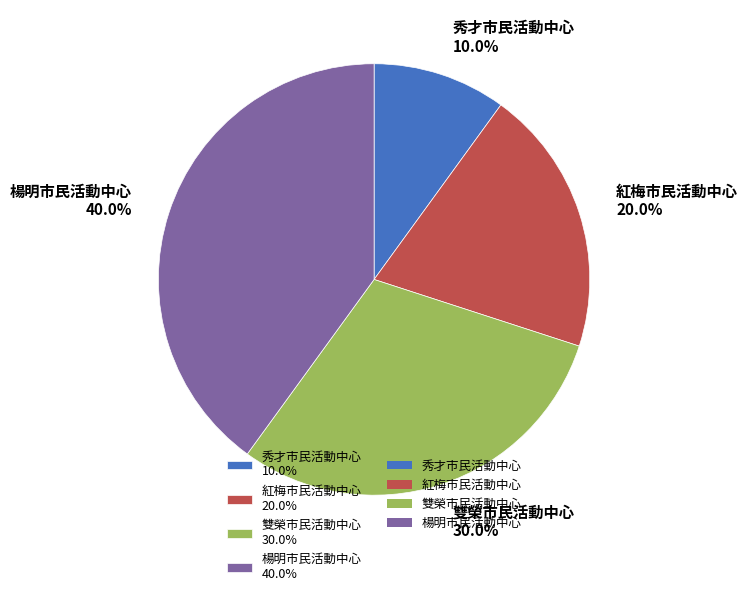

Count the number of slices in the pie.

4